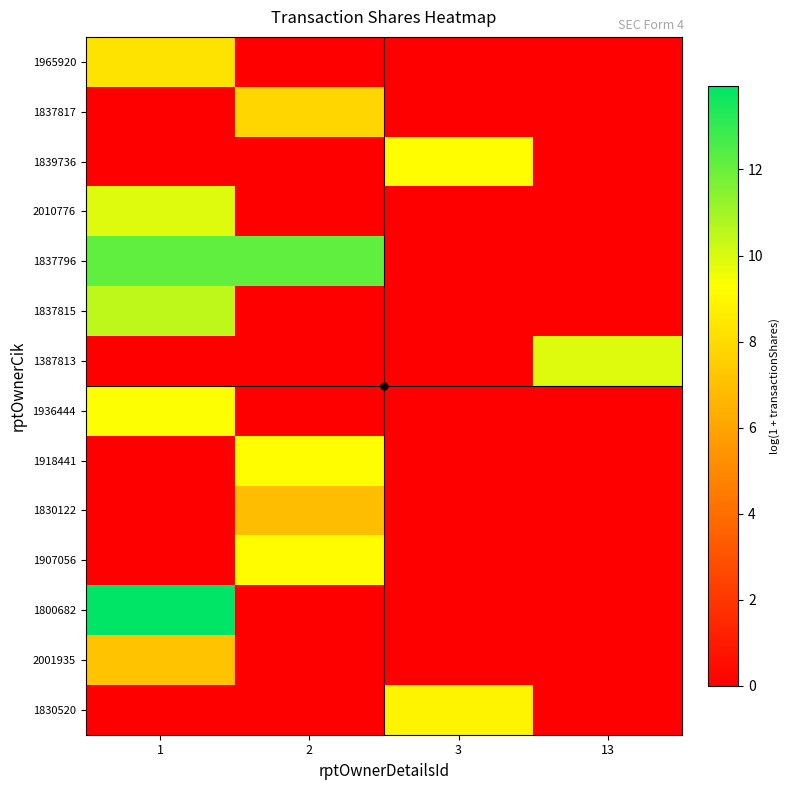

Rank the series at 1 from lowest to highest value.

1837817, 1839736, 1387813, 1918441, 1830122, 1907056, 1830520, 2001935, 1965920, 1936444, 2010776, 1837815, 1837796, 1800682